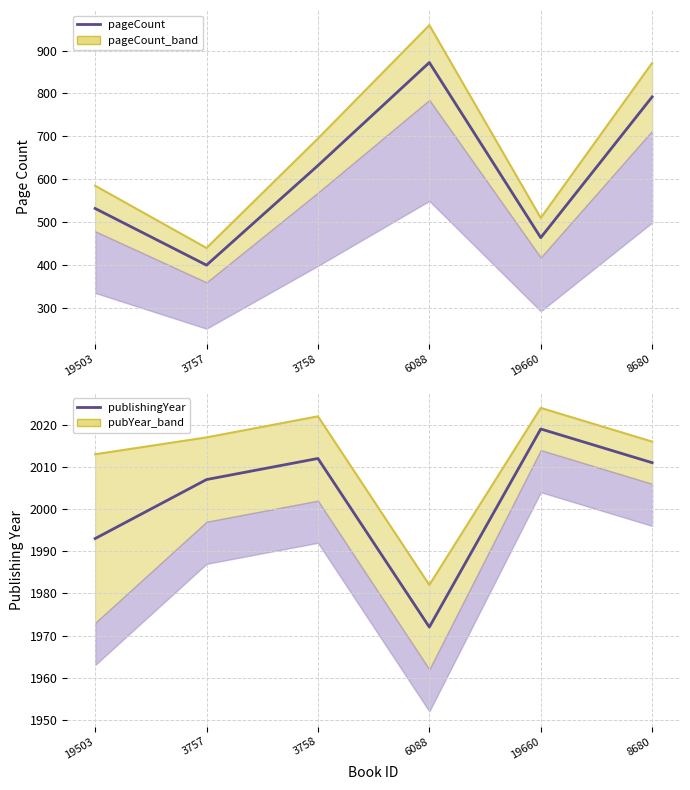

True or false: pageCount upper and pageCount cross at least once.

False